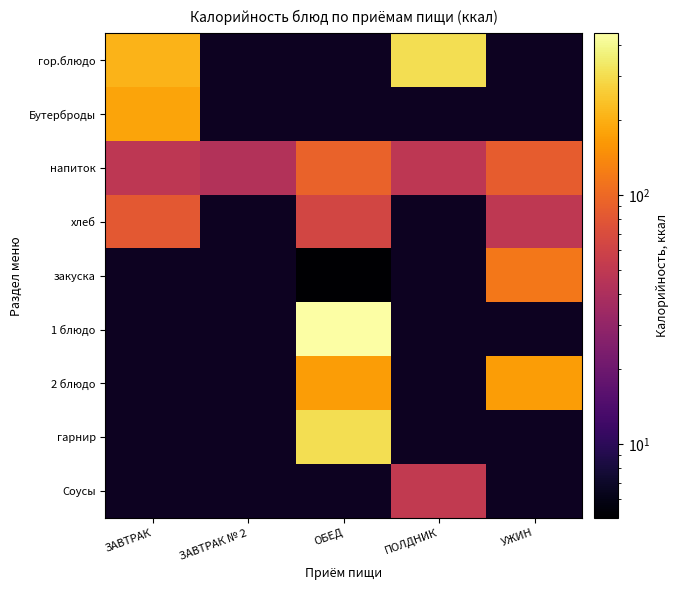

At which category does the chart reach its minimum across all series?

ОБЕД